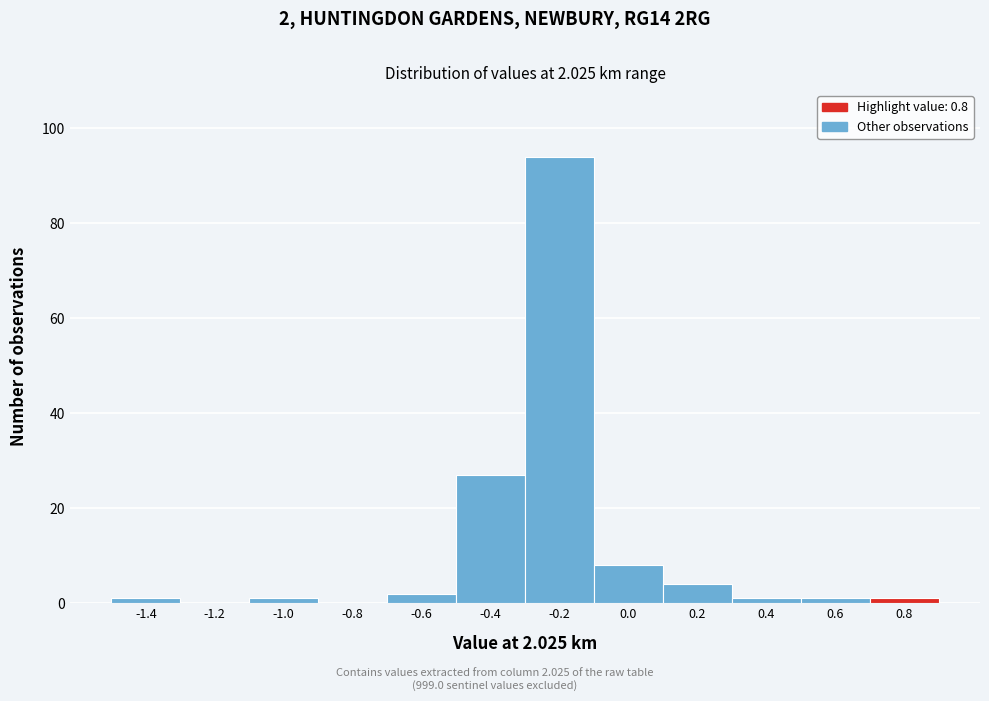

Reading left to right, what are all the values shown in this chart?

-1.4=1	-1.2=0	-1.0=1	-0.8=0	-0.6=2	-0.4=27	-0.2=94	0.0=8	0.2=4	0.4=1	0.6=1	0.8=1